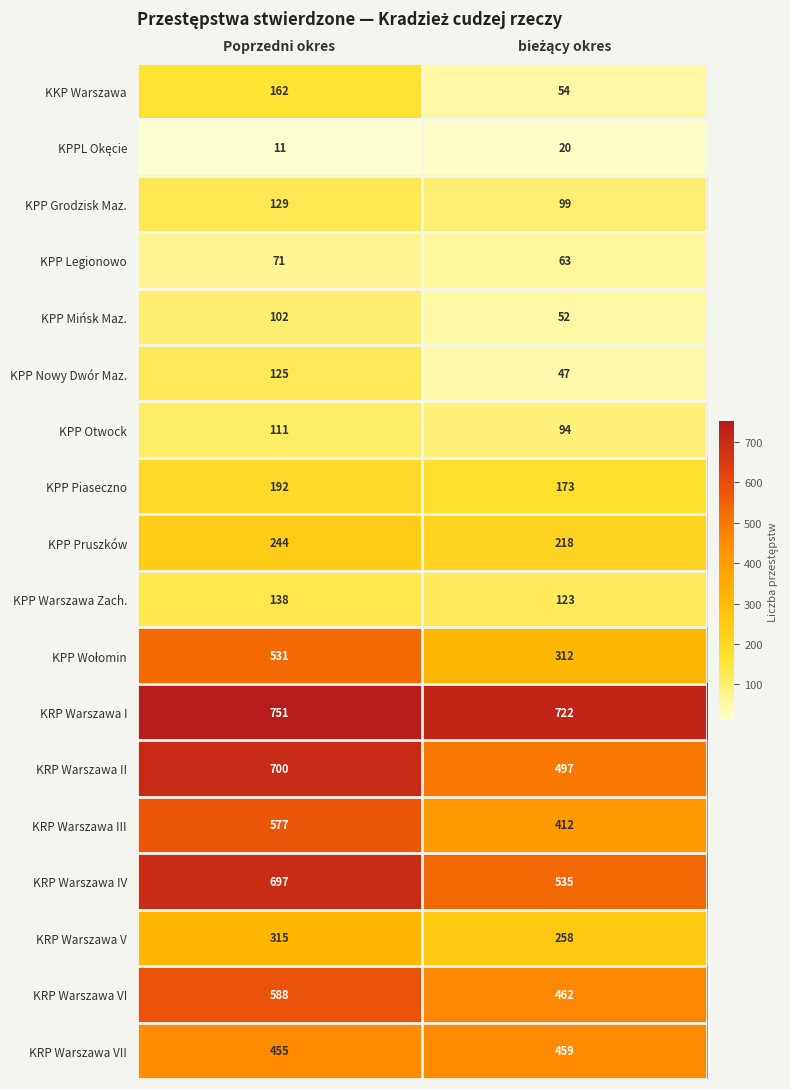

At which label does KRP Warszawa IV reach its peak?

Poprzedni okres